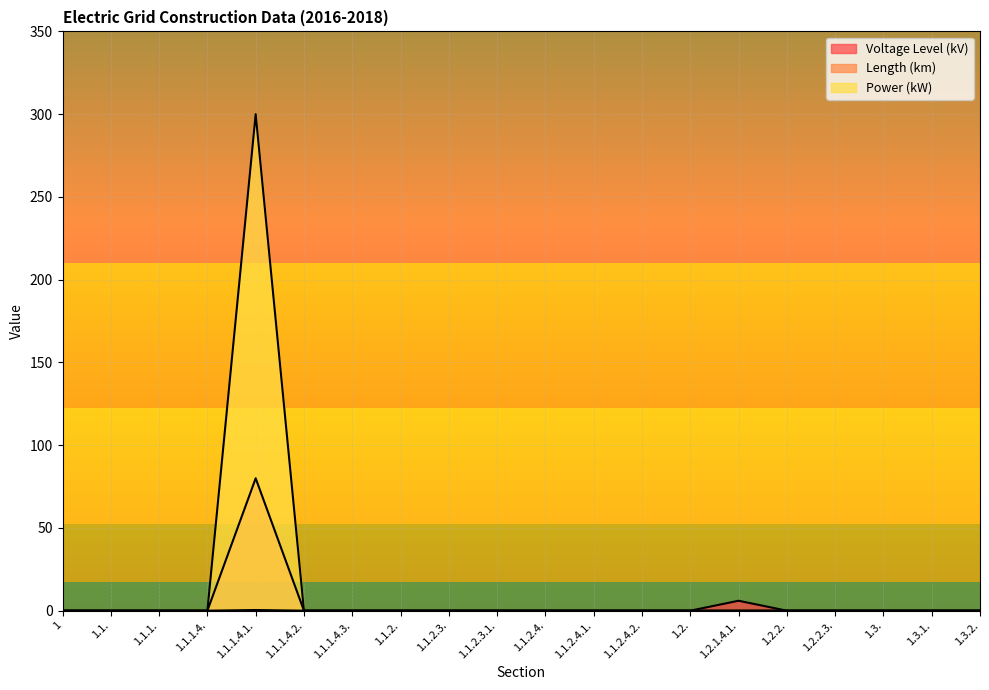

Is the value of Power (kW) at 1.3.1. greater than the value of Length (km) at 1.2.2.3.?

No